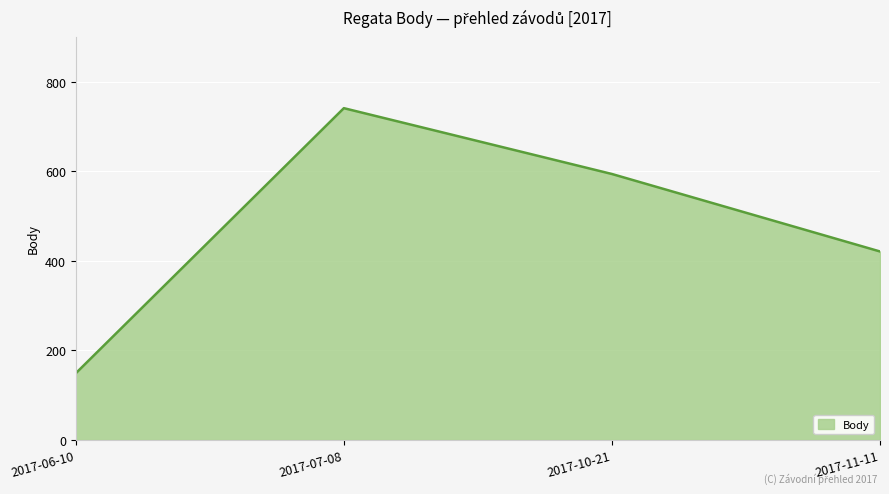

At which label does the data first exceed 594?

2017-07-08